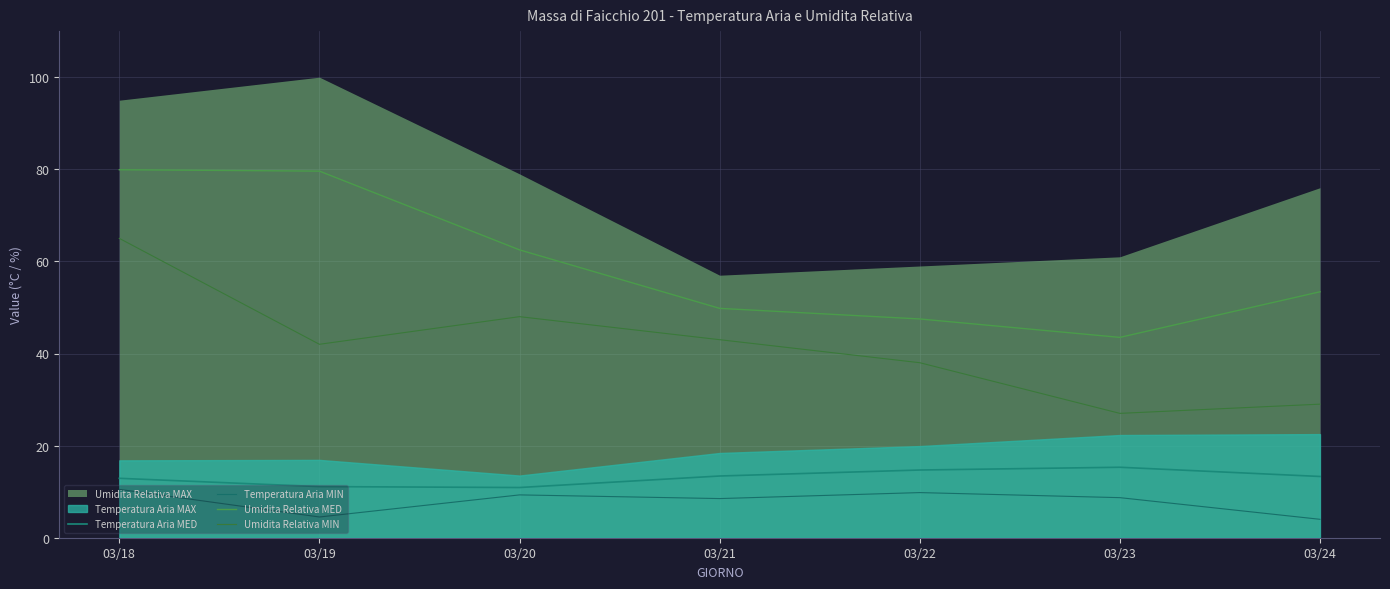

True or false: Temperatura Aria MED has more than 1 interior local peaks.

False